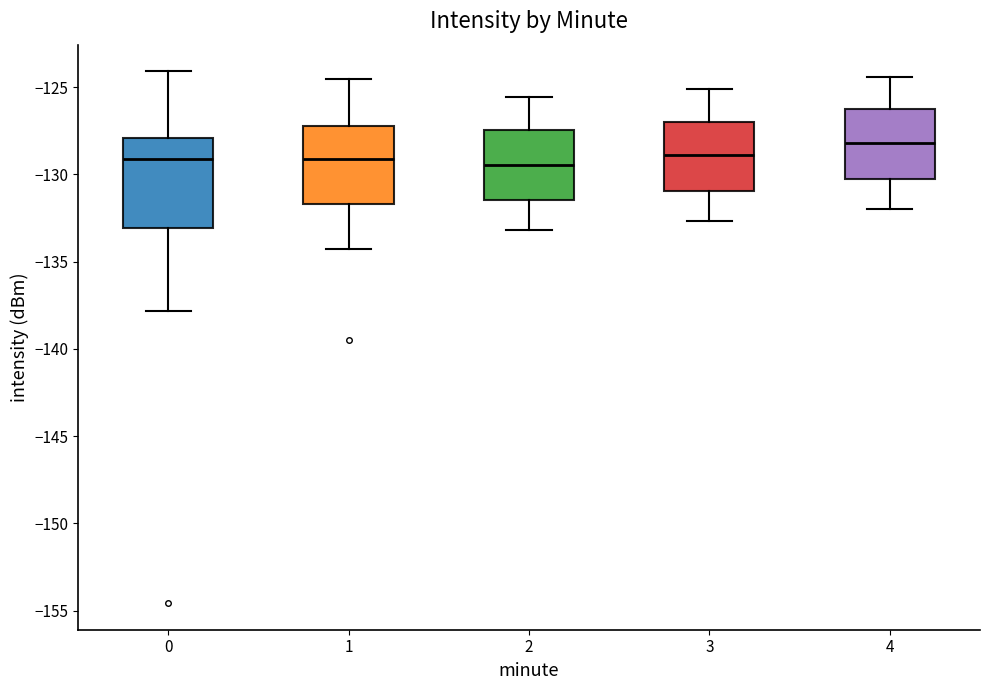

Where does the median line of the box at x = 3 sit on the y-axis? The values are not printed on the chart, so give them approximately, as read against the axis.

-129.0